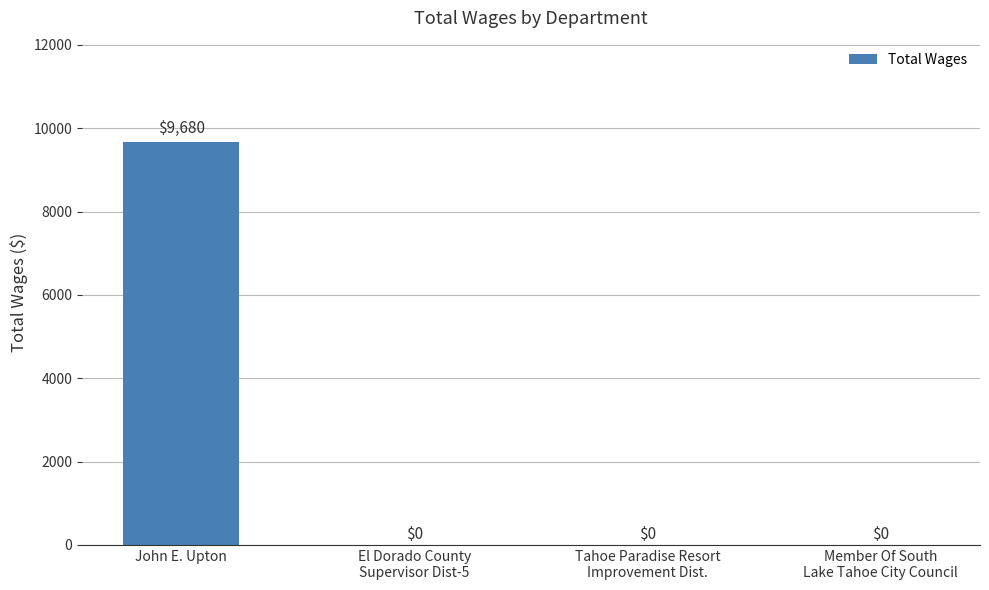

What is the greatest value displayed?

9680